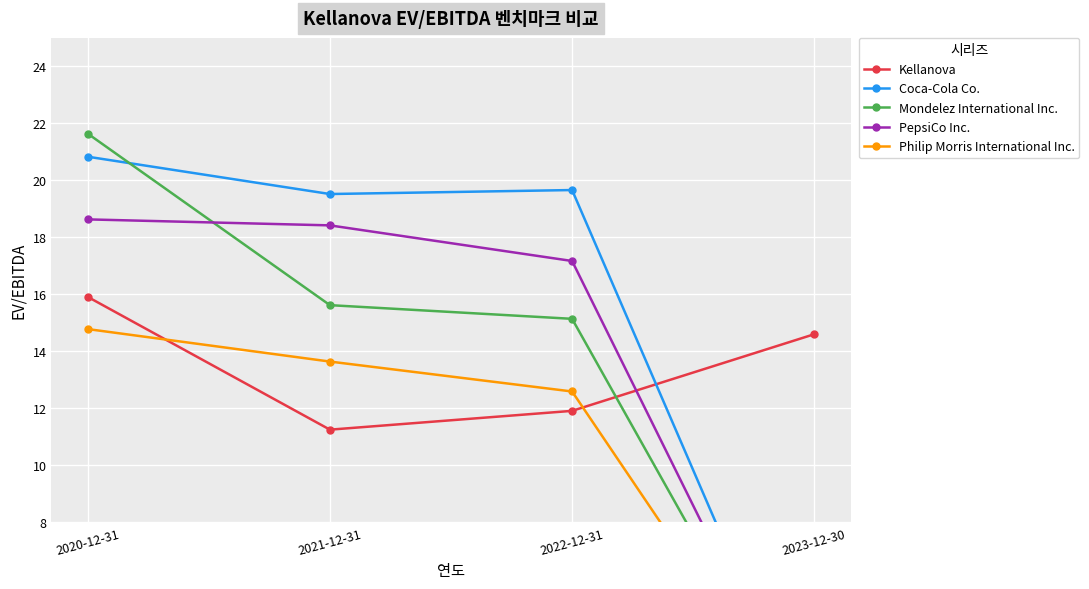

What is the sum of the Coca-Cola Co. values at 2022-12-31 and 2020-12-31?

40.5